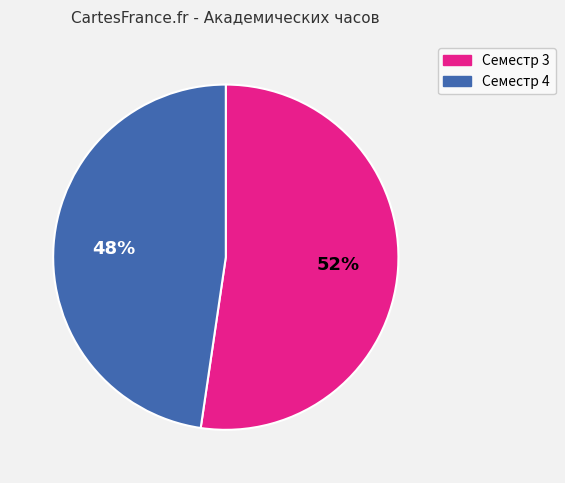

Which has a higher value, Семестр 3 or Семестр 4?

Семестр 3